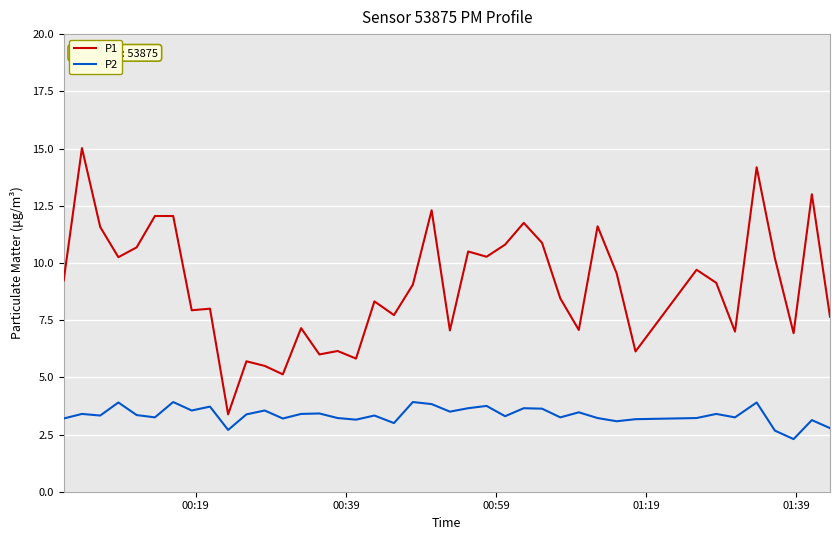

Which series has the widest spread of values?

P1